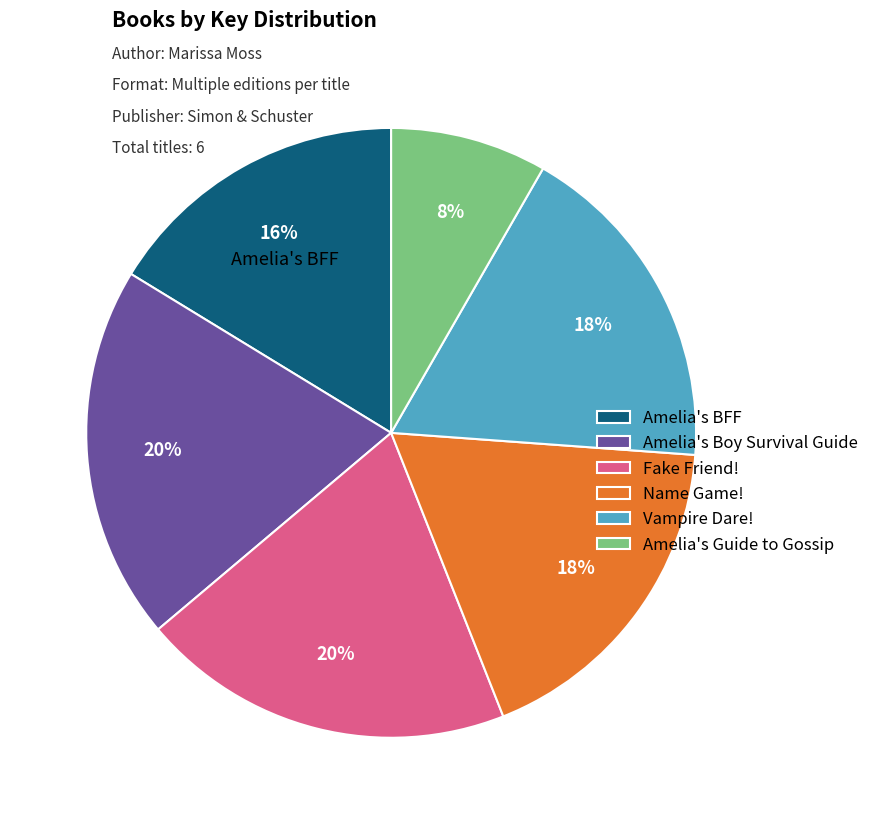

Combined, do Amelia's Guide to Gossip and Fake Friend! account for over 50%?

No